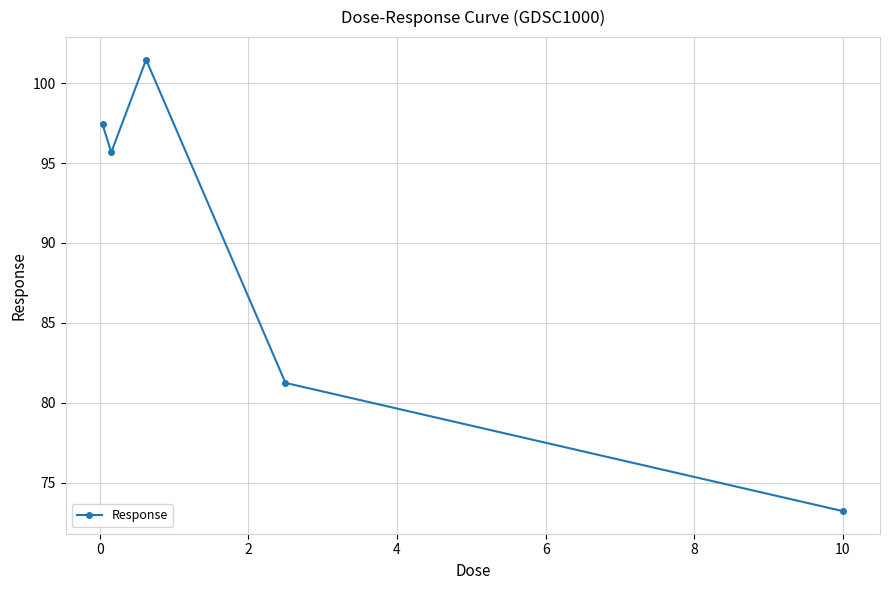

What is the difference between the maximum and minimum values?

28.3